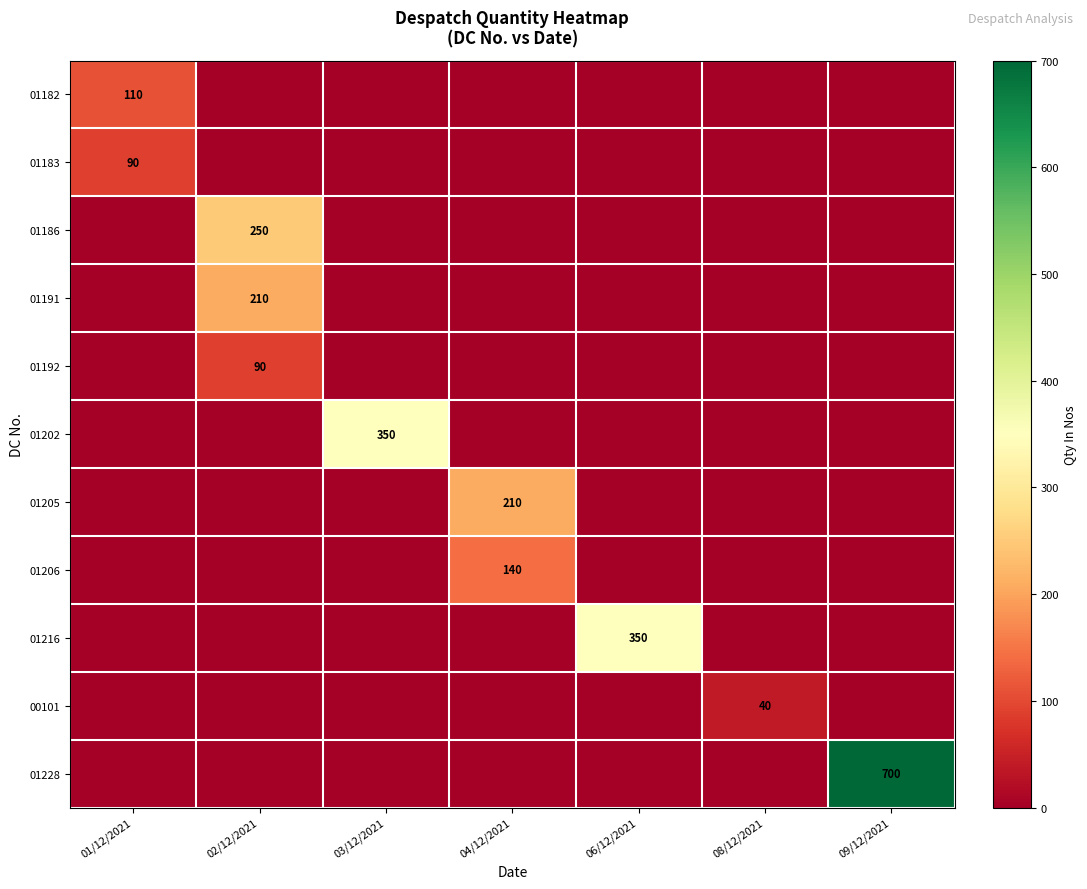

Which series has the largest total across all categories?

01228